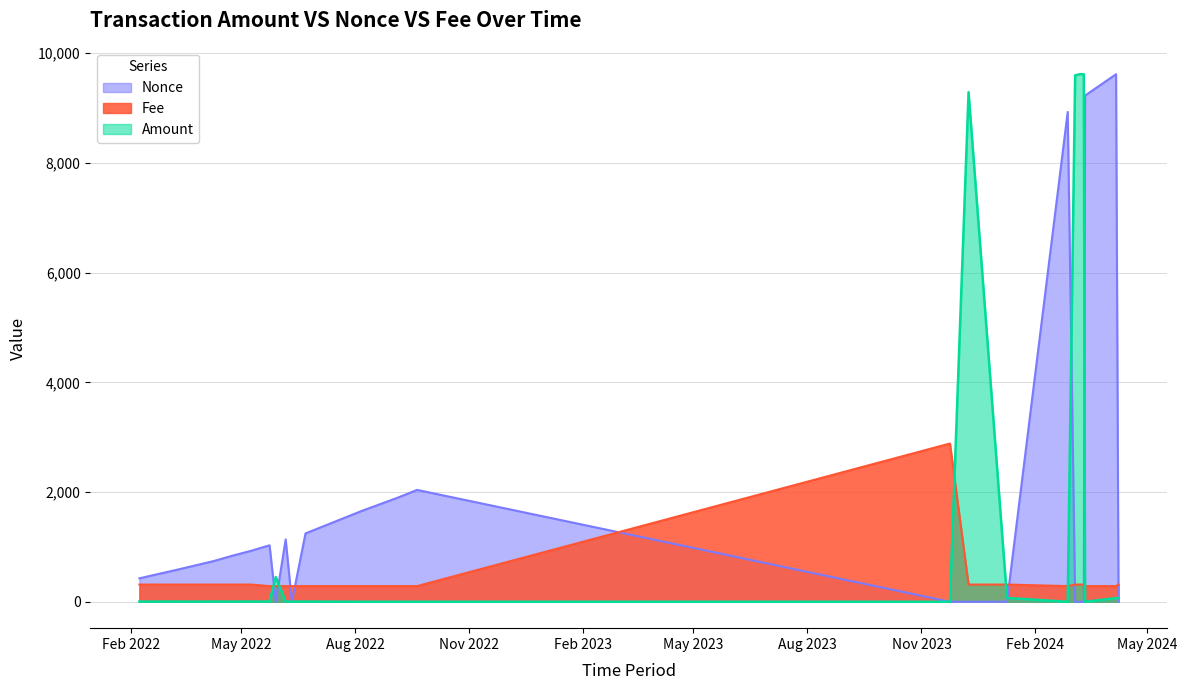

How many values in the Amount series are below 3?

8